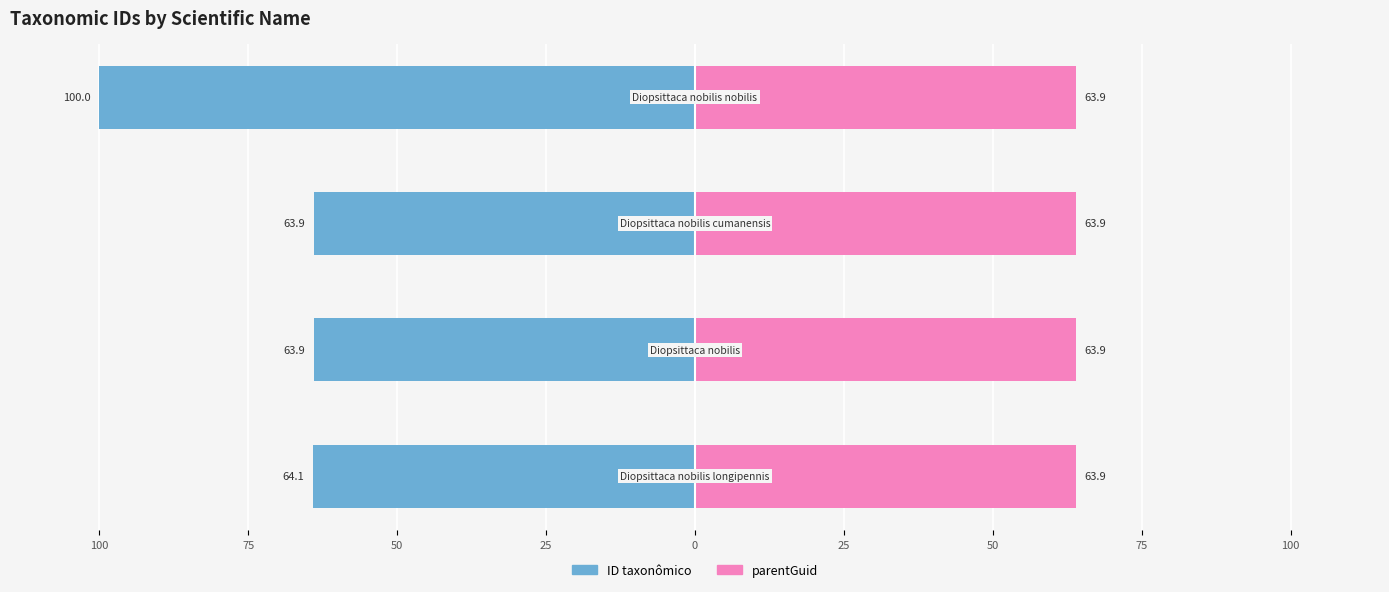

Reading left to right, transcribe all the data shown in this chart.

ID taxonômico: -64.1	-63.9	-63.9	-100.0
parentGuid: 63.9	63.9	63.9	63.9